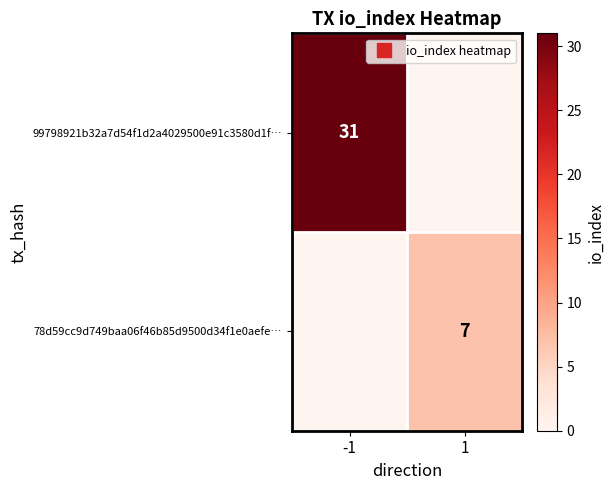

The 78d59cc9d749baa06f46b85d9500d34f1e0aefe… series shows 7 at 1. True or false?

True